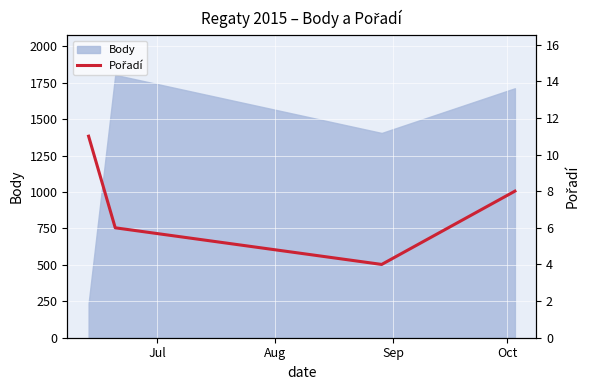

What is the average value?

7